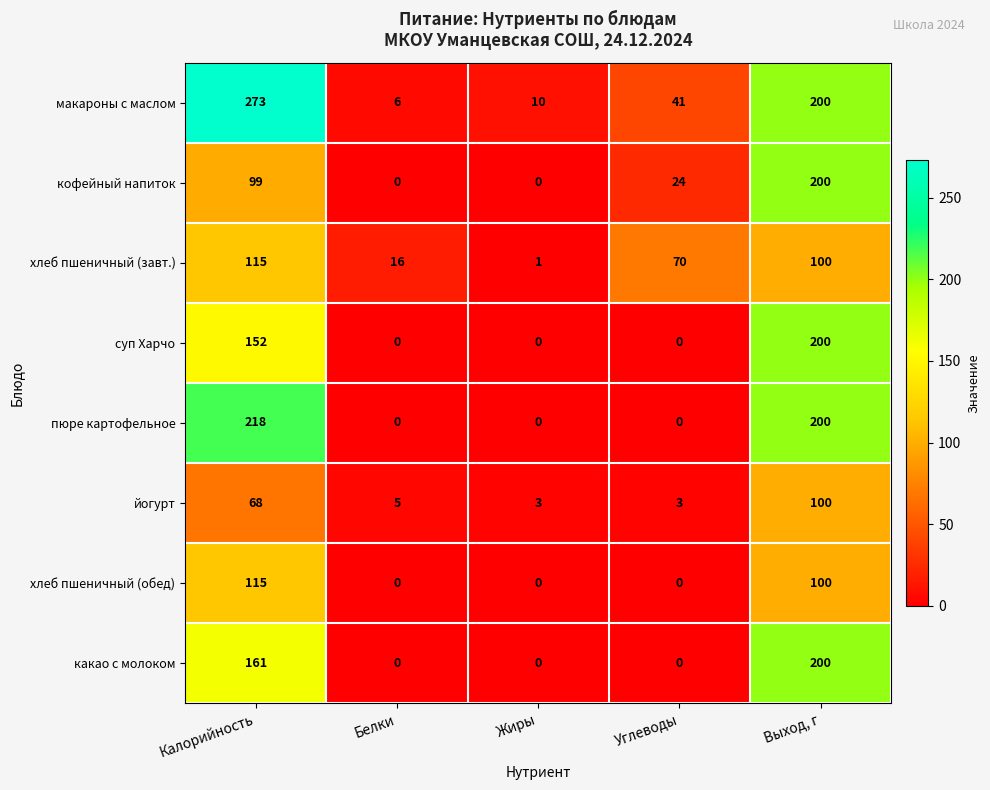

Where does the макароны с маслом series first go above 41?

Калорийность